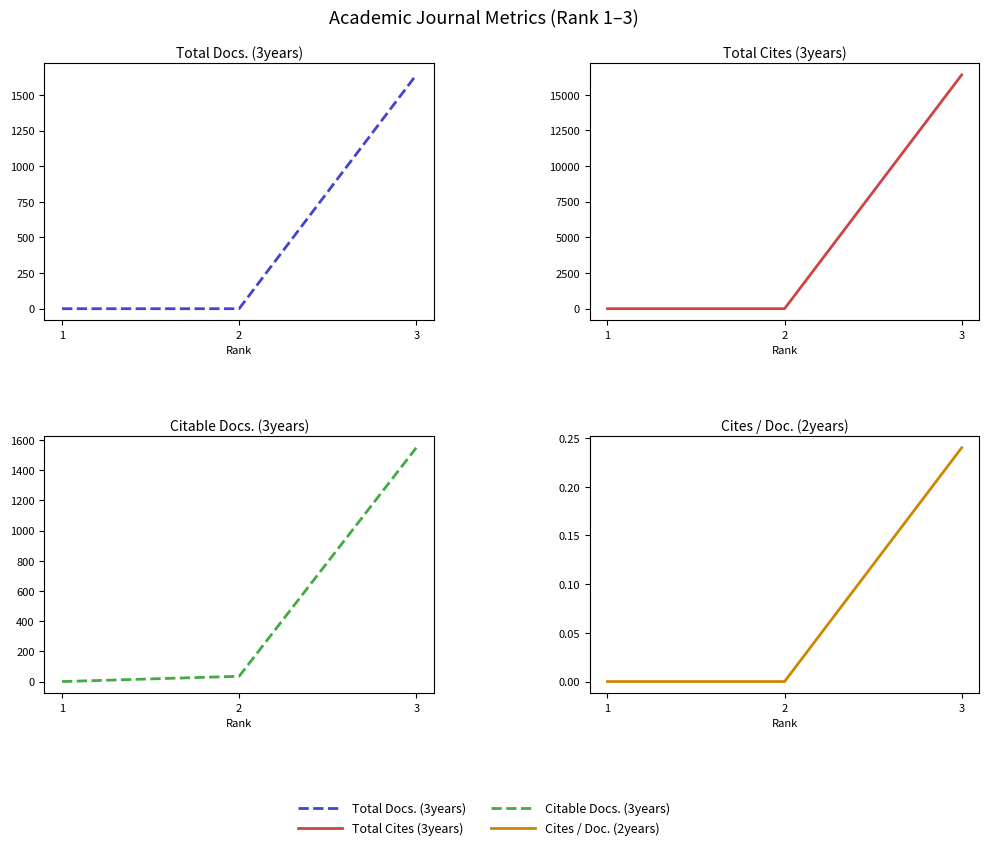

The Total Docs. (3years) series shows 896.2 at 3. True or false?

False